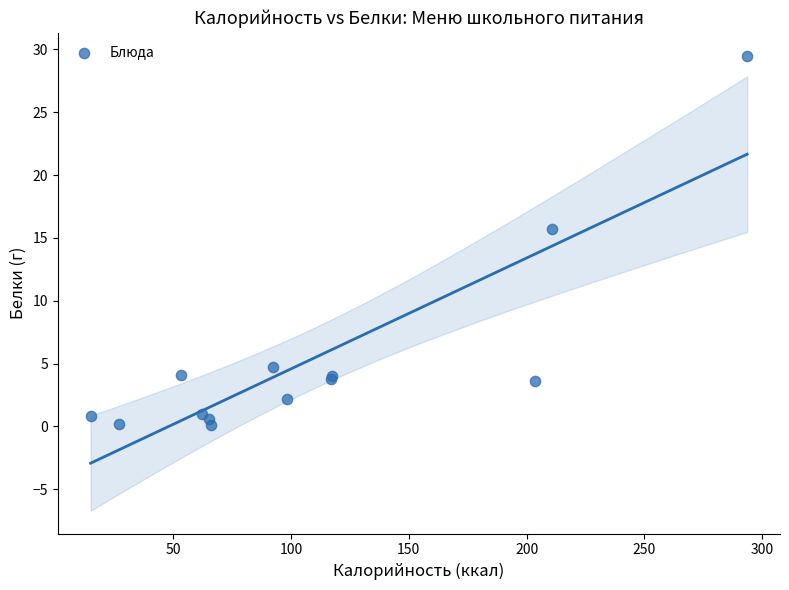

What Y value in the scatter plot is closest to 14?

15.7